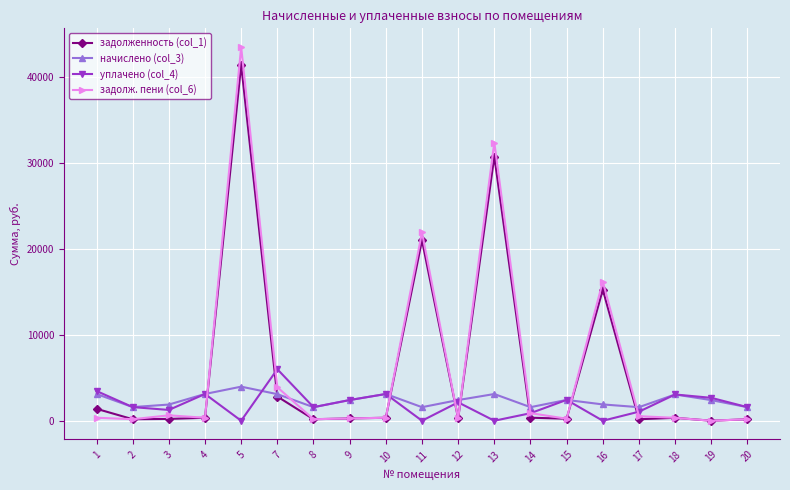

Where does the задолженность (col_1) series first go above 339?

1